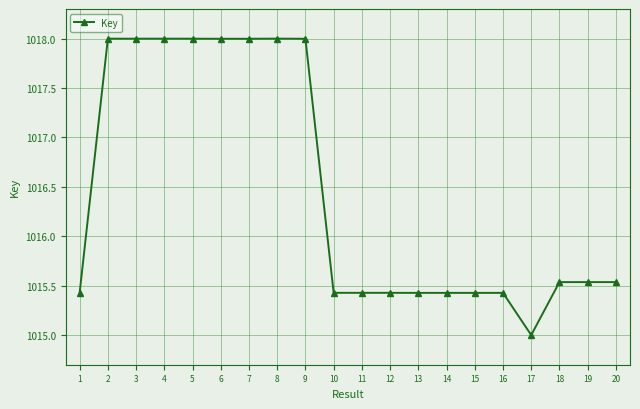

What value does the data have at 5?

1018.0